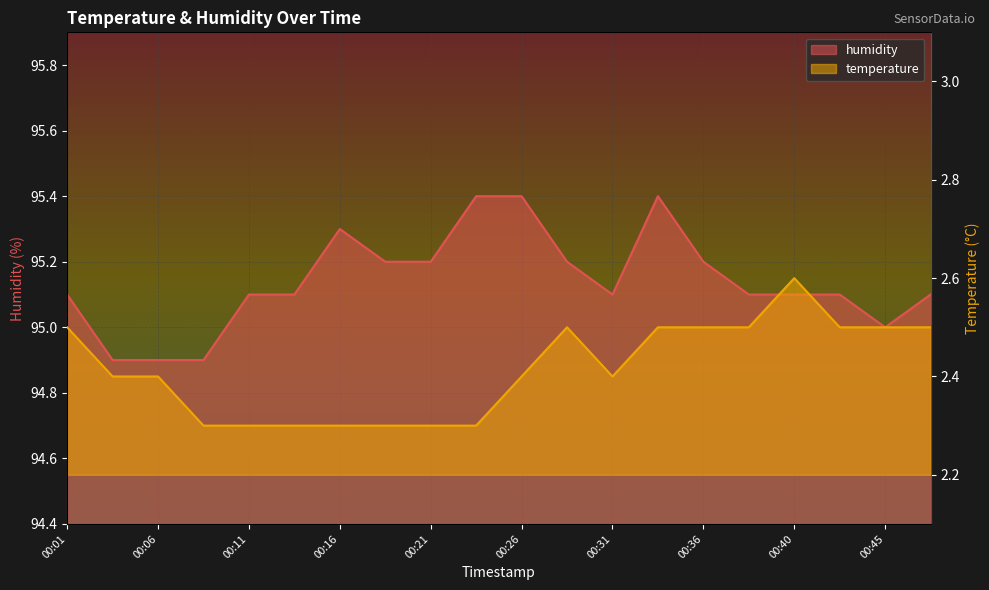

Reading right to left, what are all the values shown in this chart?

temperature: 2.5	2.5	2.5	2.6	2.5	2.5	2.5	2.4	2.5	2.4	2.3	2.3	2.3	2.3	2.3	2.3	2.3	2.4	2.4	2.5
humidity: 95.1	95.0	95.1	95.1	95.1	95.2	95.4	95.1	95.2	95.4	95.4	95.2	95.2	95.3	95.1	95.1	94.9	94.9	94.9	95.1